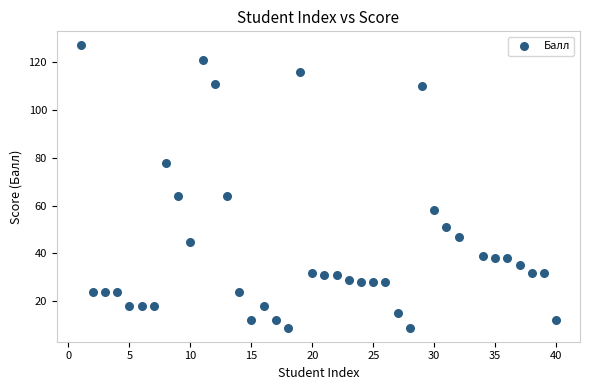

What is the range of Y values (max minus min)?

118